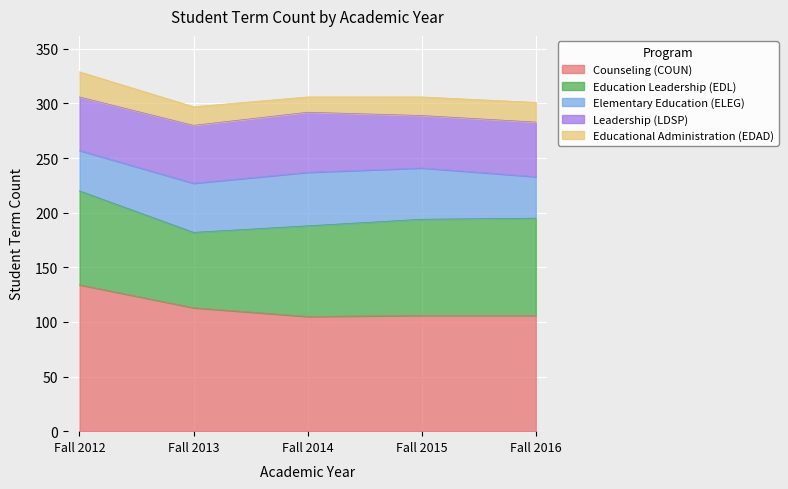

Rank the categories by Leadership (LDSP) value from highest to lowest.

Fall 2014, Fall 2013, Fall 2016, Fall 2012, Fall 2015